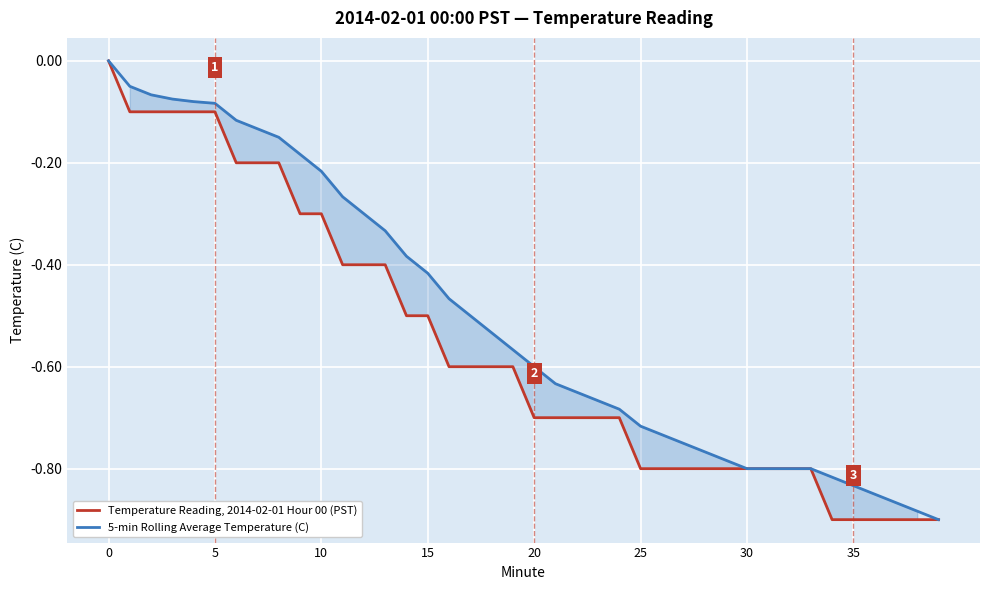

Which has a higher value, 13 or 21?

13